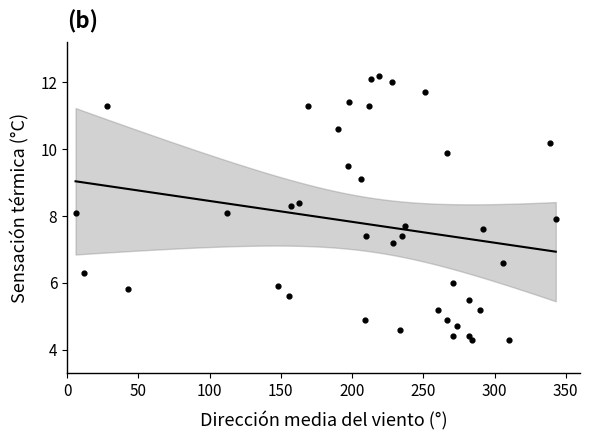

What is the range of Y values (max minus min)?

7.9